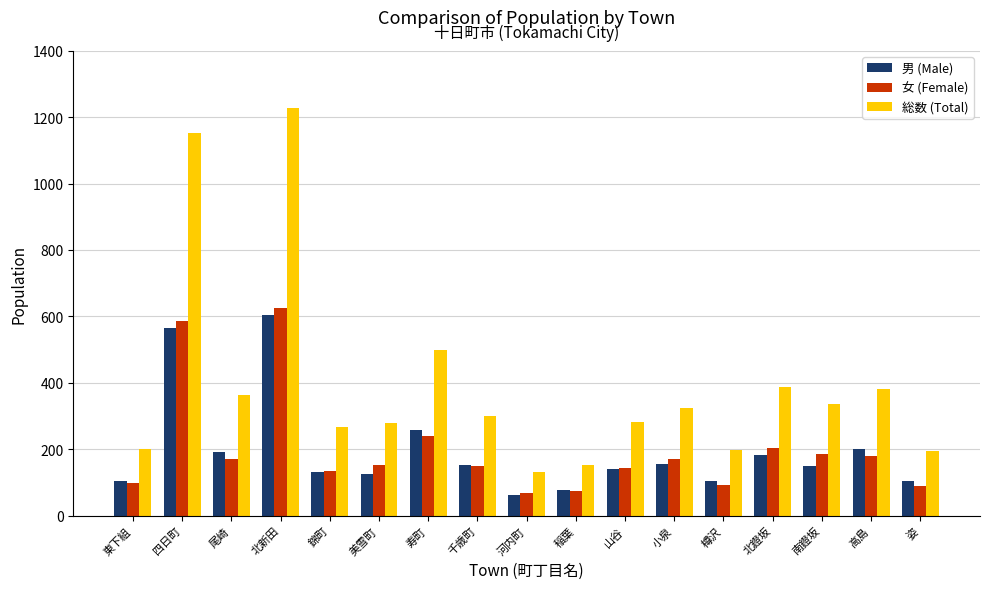

What is the sum of the 女 (Female) values at 北新田 and 南鐙坂?

811